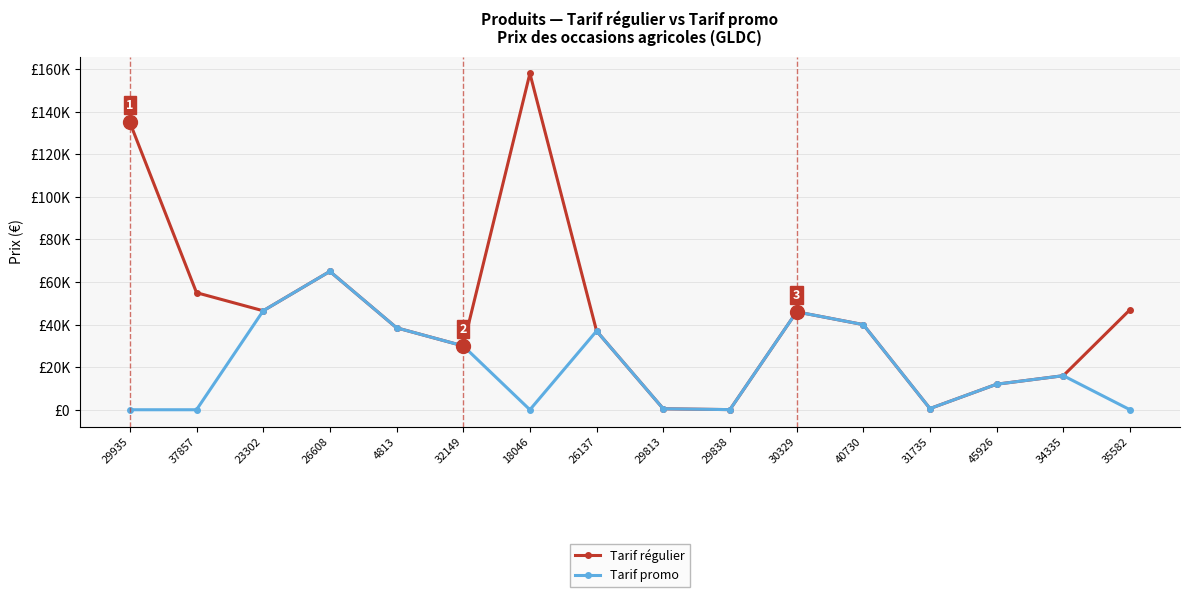

What is the difference between the maximum and minimum values in the Tarif régulier series?

157937.3